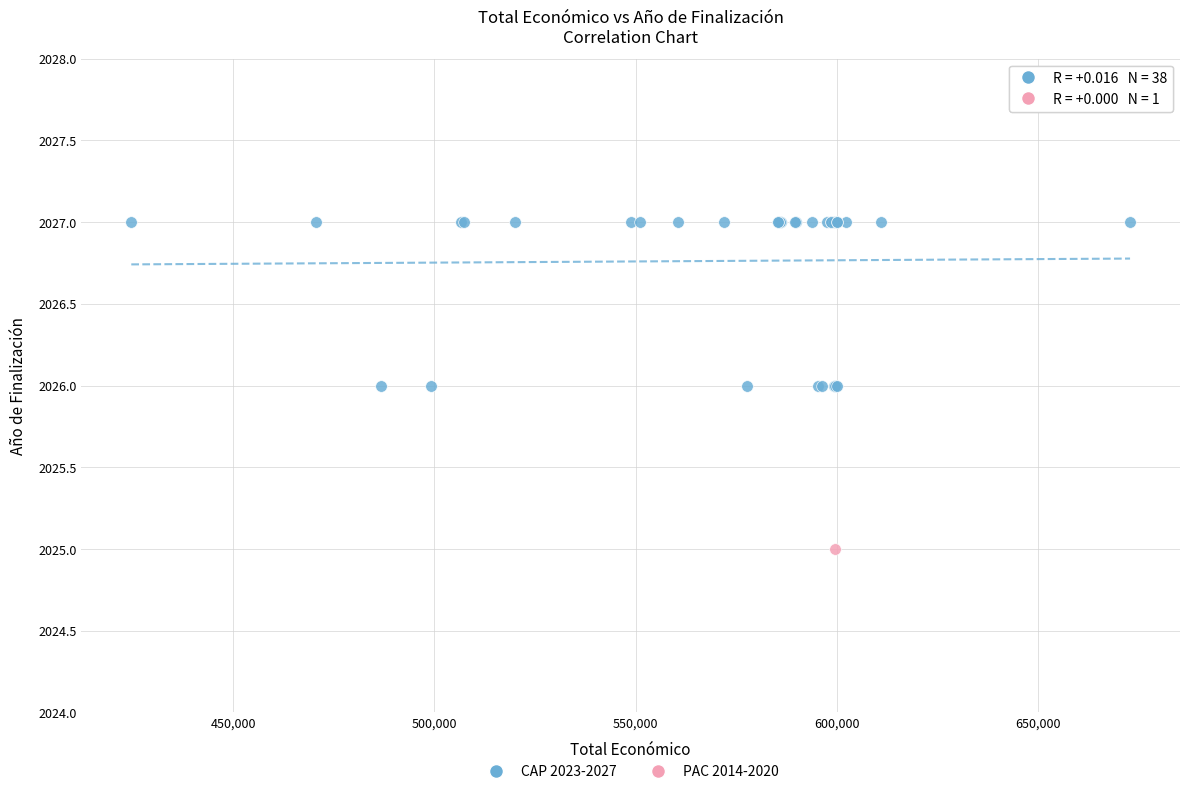

What are all the series names shown in the legend?

CAP 2023-2027, PAC 2014-2020